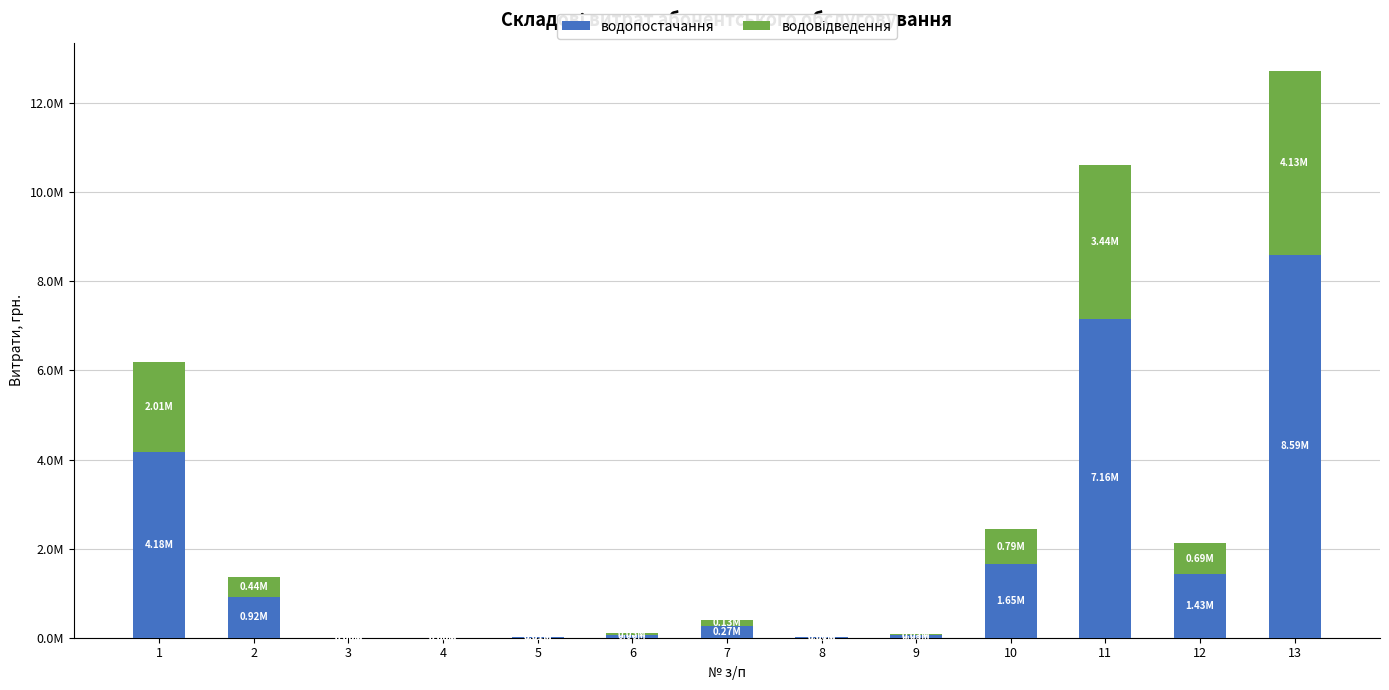

The водопостачання series shows 1271344.6 at 2. True or false?

False